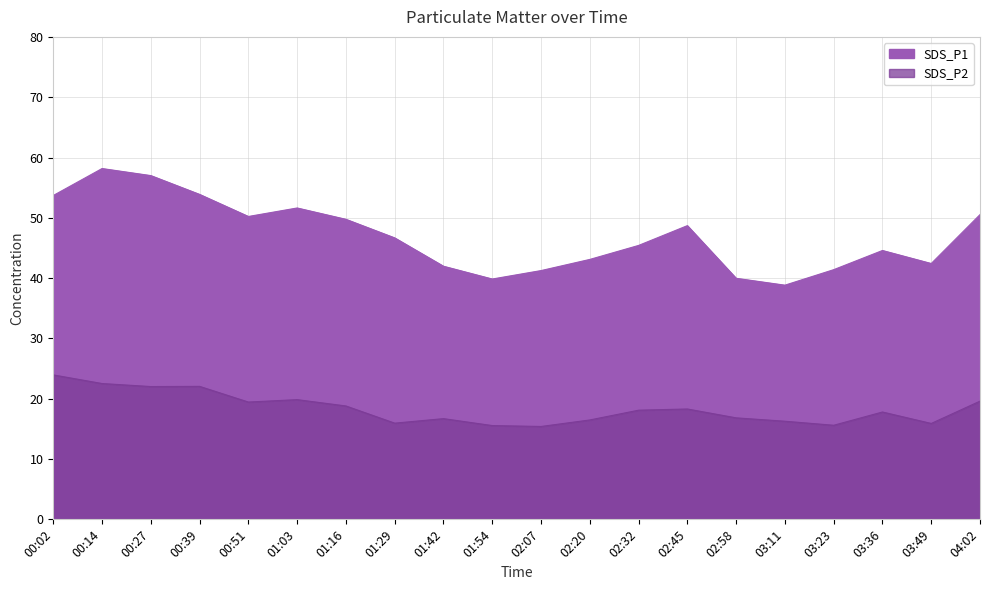

The SDS_P1 series shows 38.8 at 03:11. True or false?

True